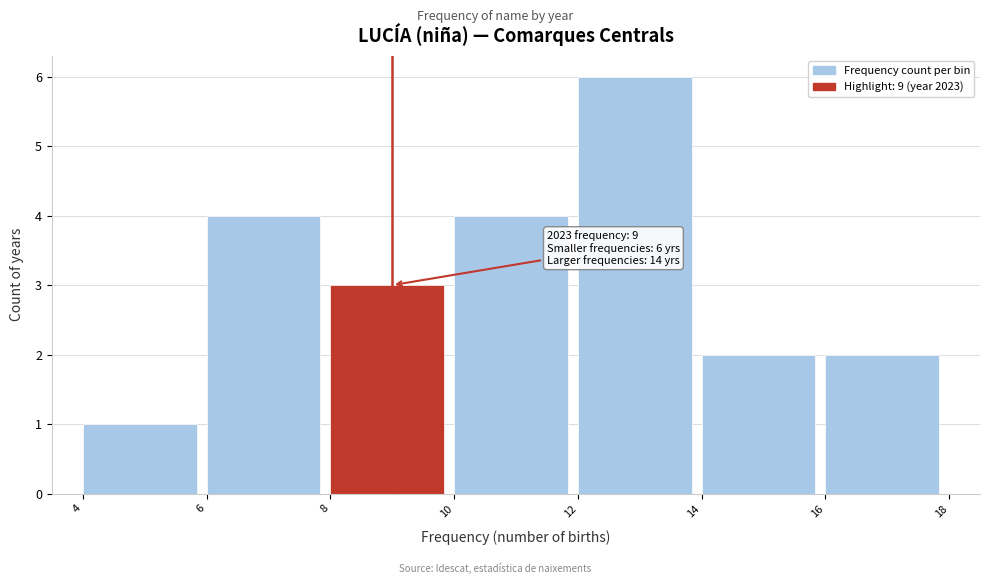

Which range on the x-axis has the tallest bar?

12 to 14